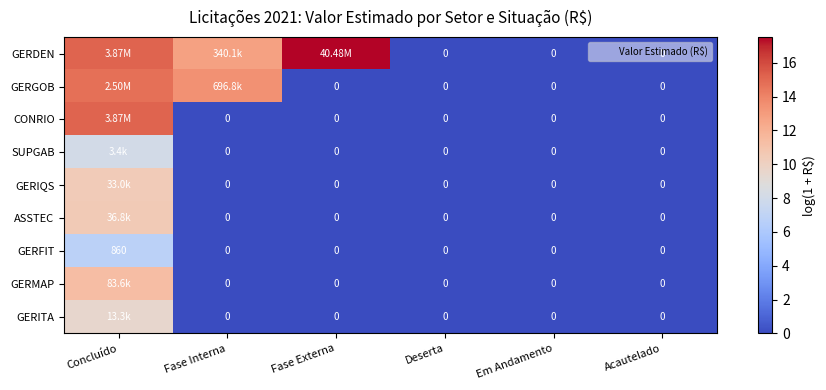

Is it true that SUPGAB equals 4.7 at Fase Interna?

False